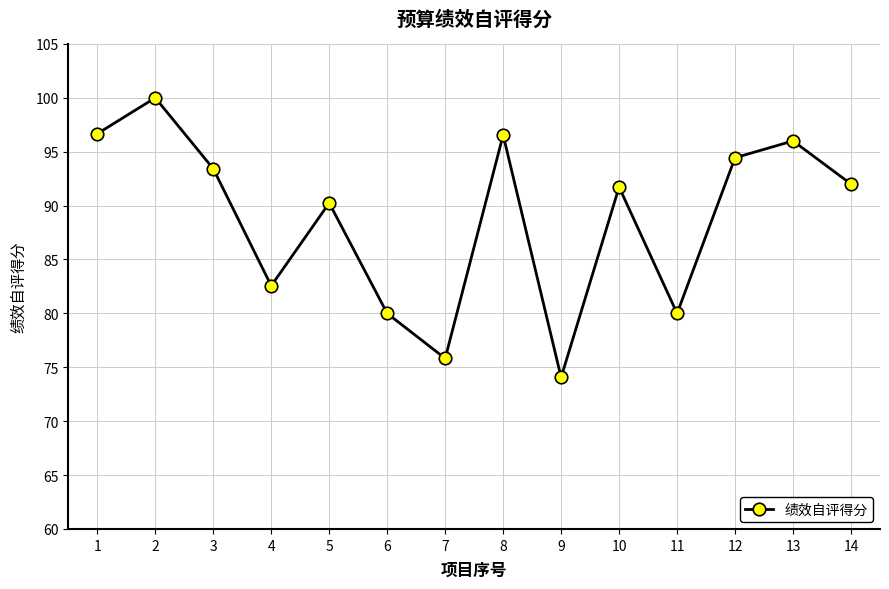

What is the greatest value displayed?

100.0